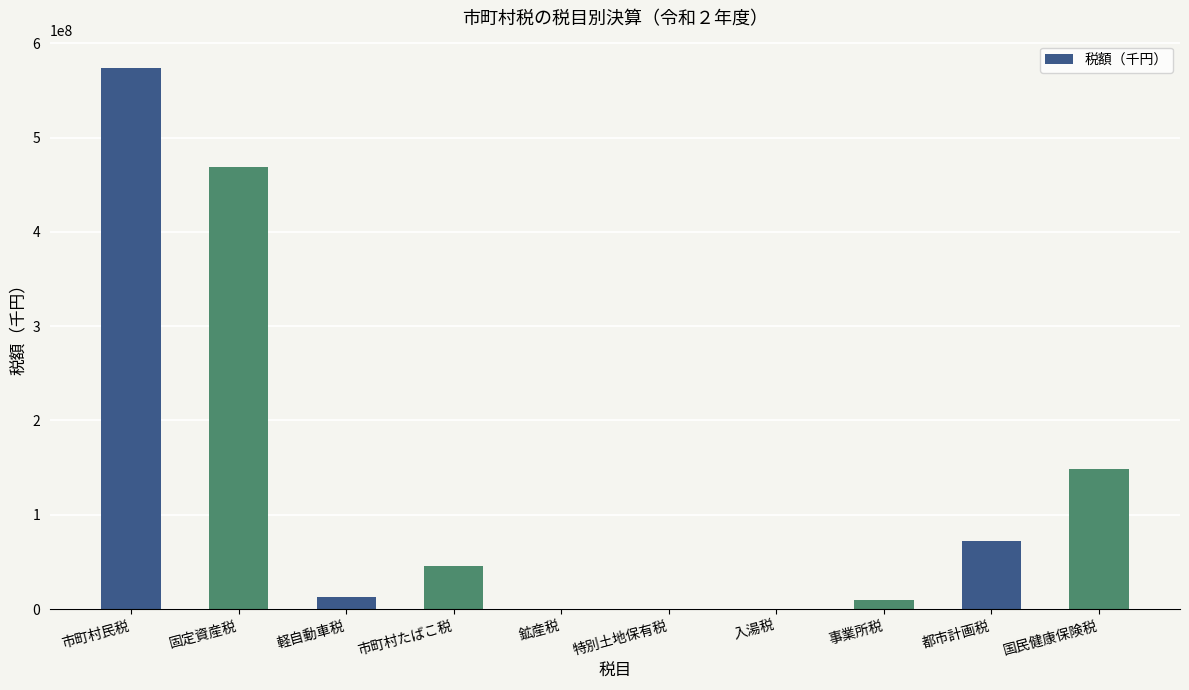

Which has a higher value, 国民健康保険税 or 鉱産税?

国民健康保険税